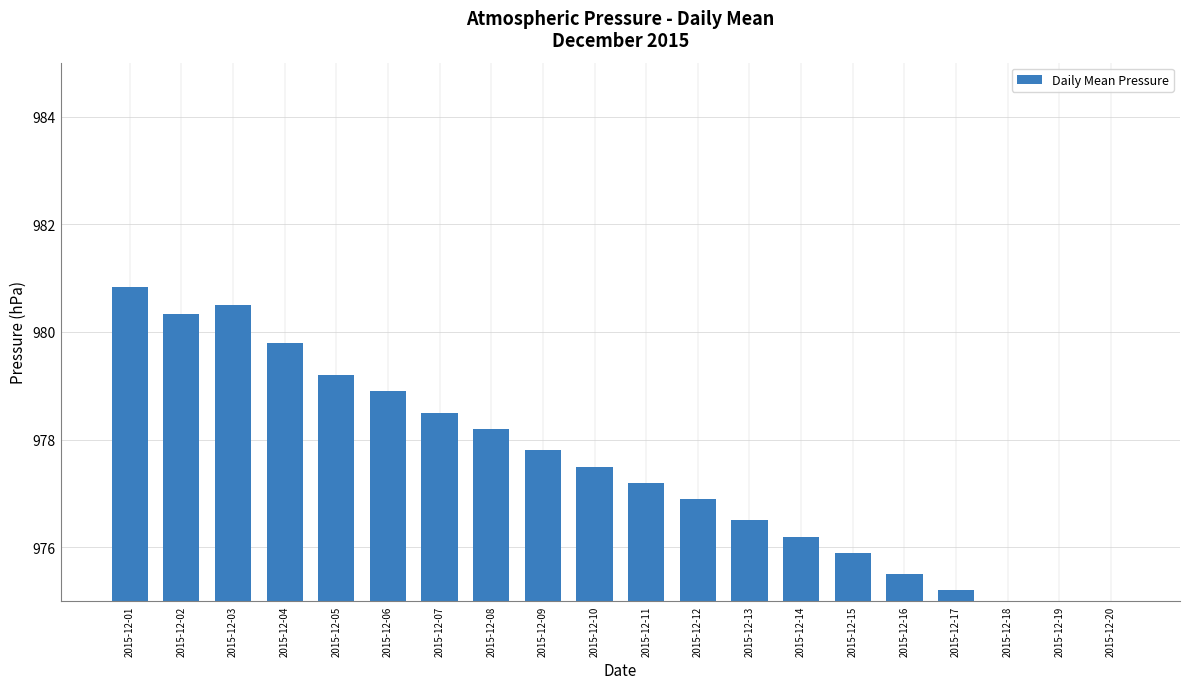

What is the greatest value displayed?

980.8